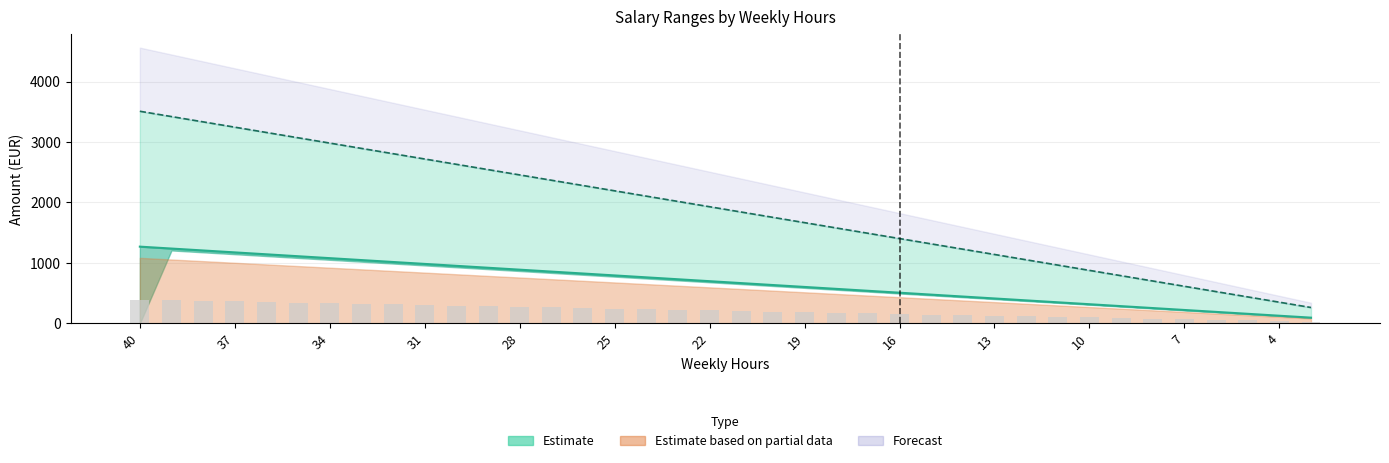

How many groups of bars are there?

38